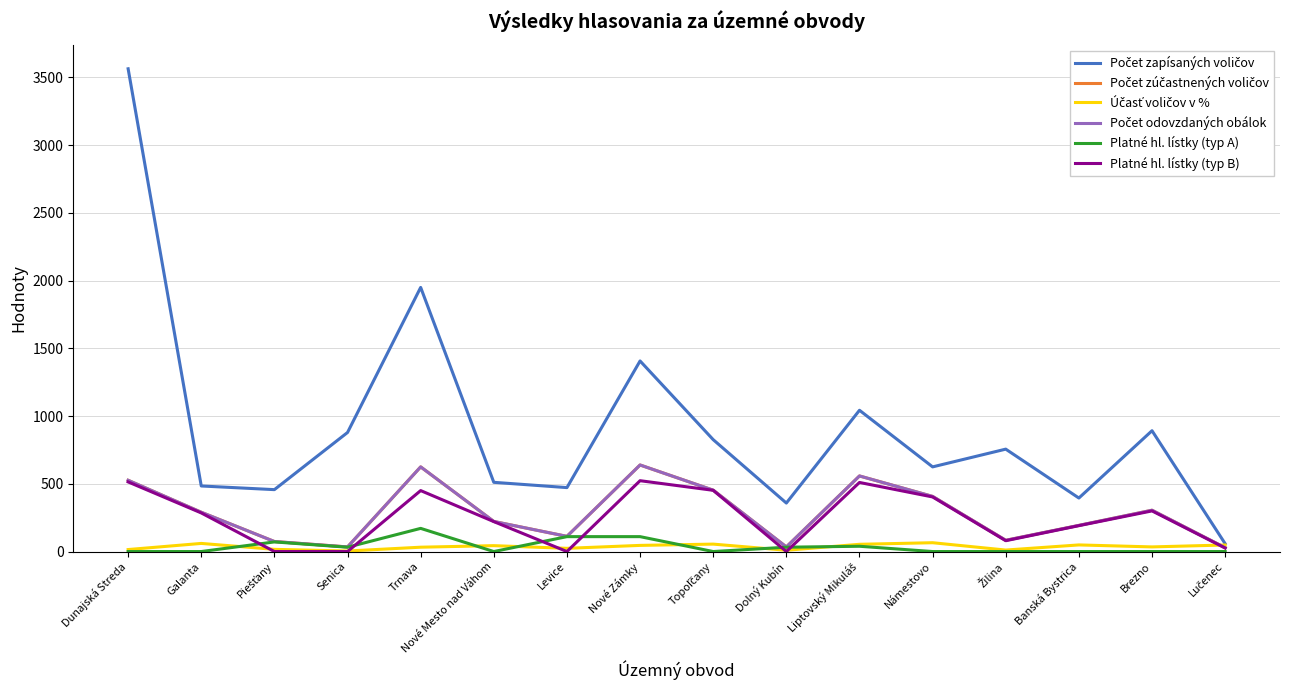

Is this an area chart (filled region under the line)?

No